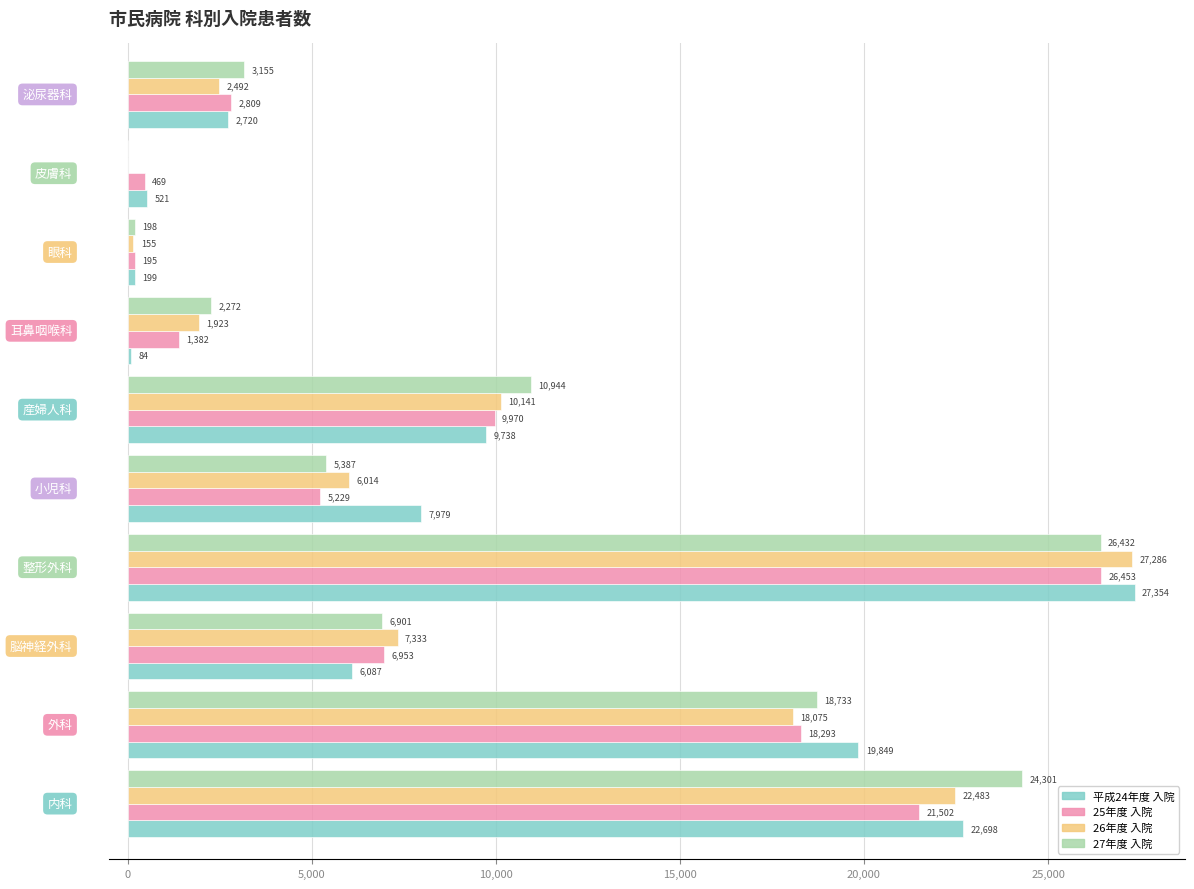

What is the maximum value shown in the chart?

27354